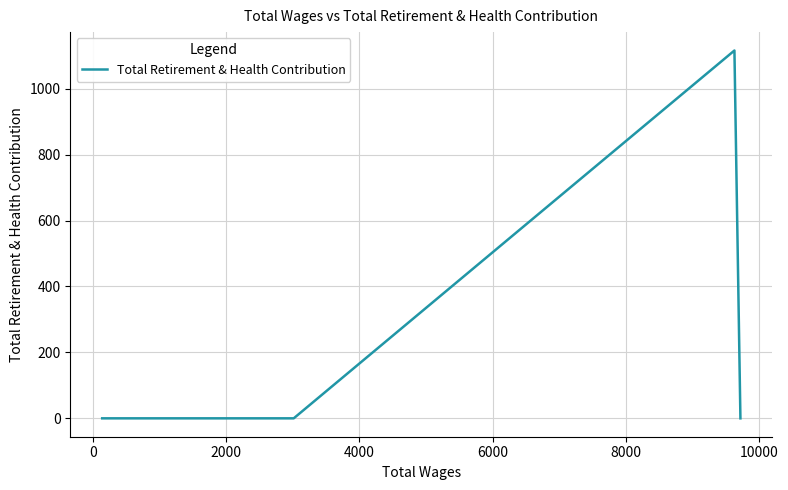

True or false: the data shows 0 at 2000.

True